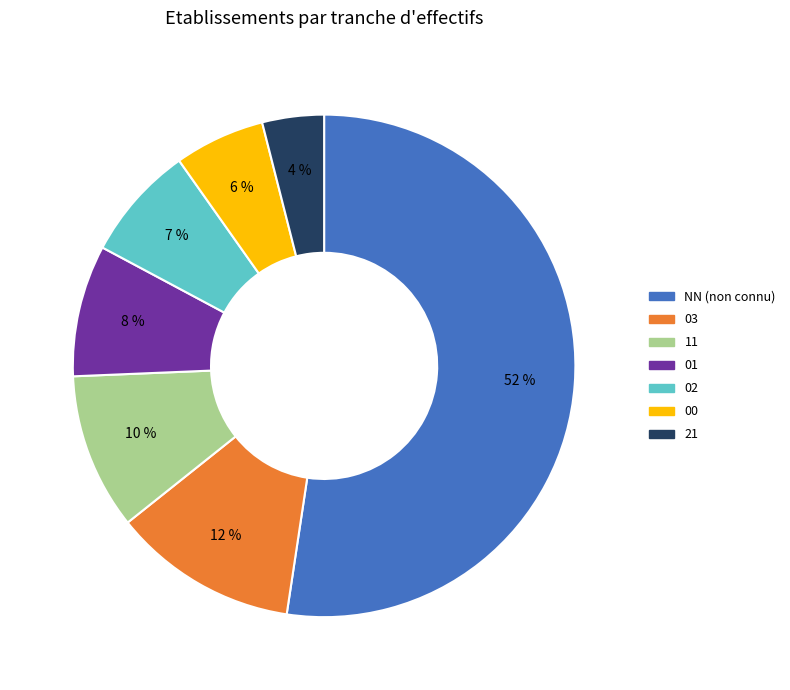

To the nearest percent, what is the average slice percentage?

14%